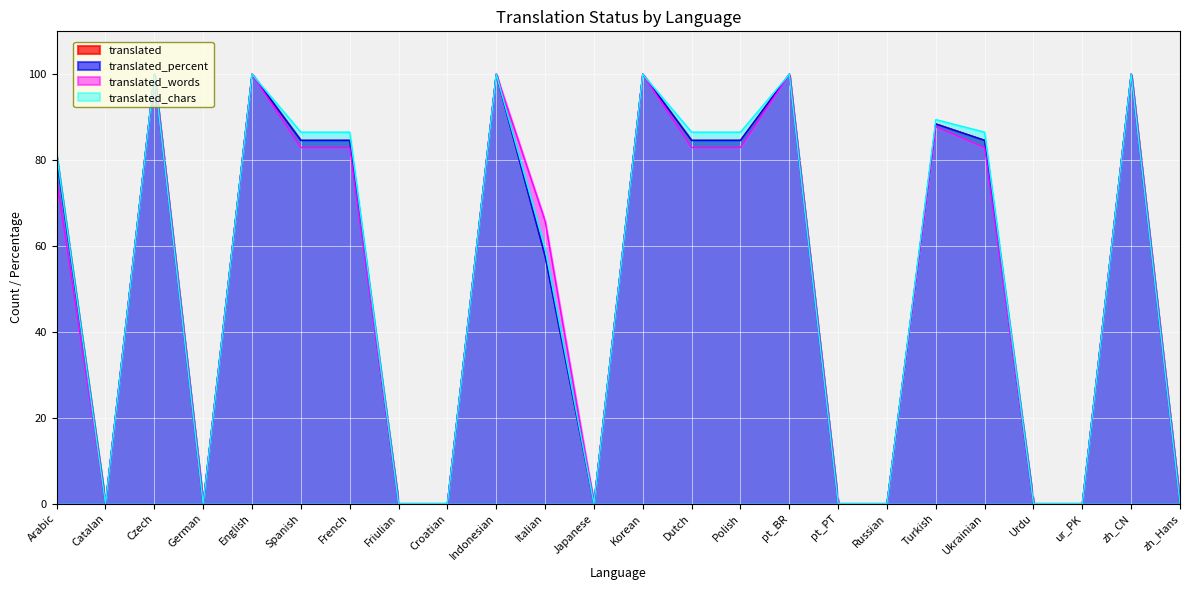

At which category is the sum across all series the highest?

Czech